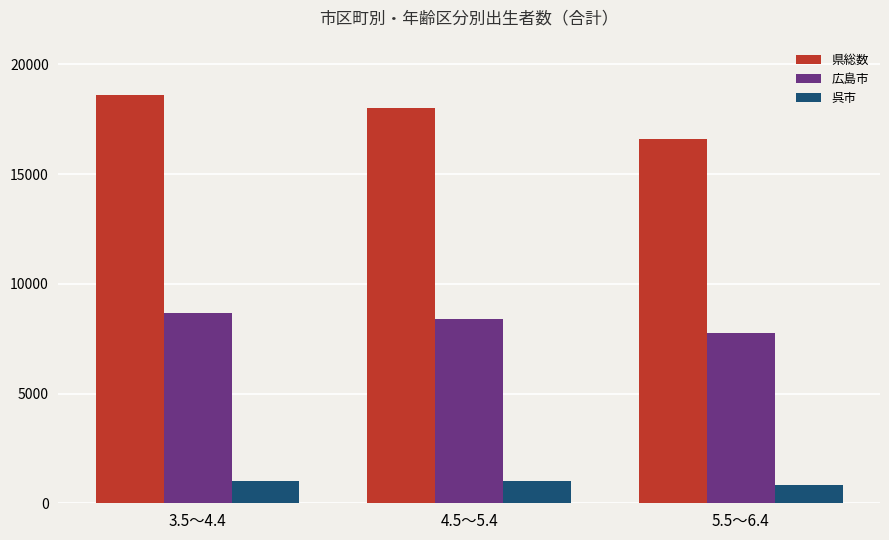

List the series in order of their peak value, lowest first.

呉市, 広島市, 県総数